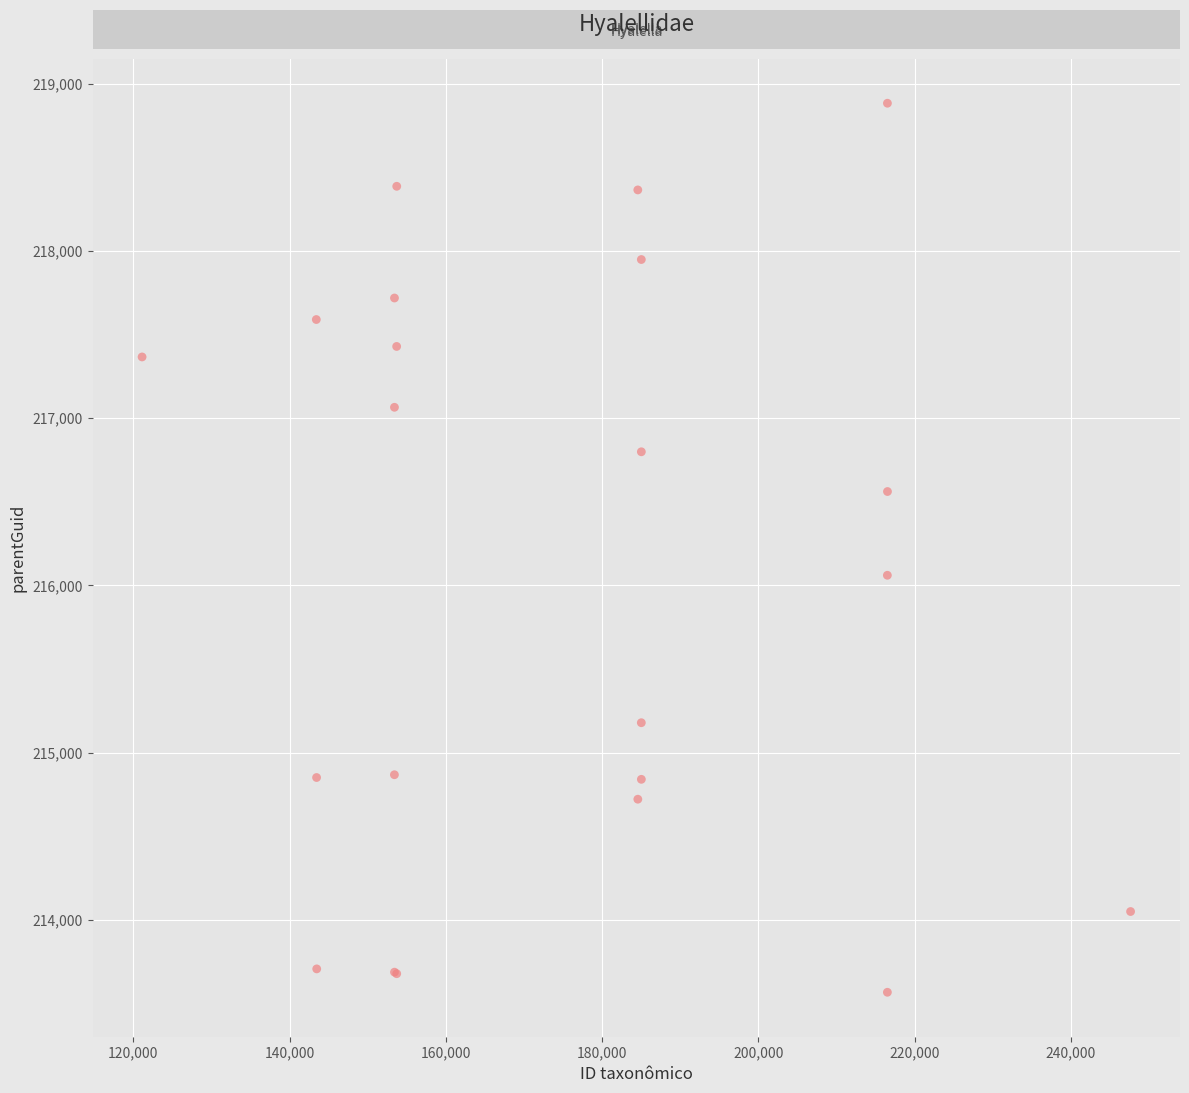

What Y value in the scatter plot is closest to 216225?

216060.5